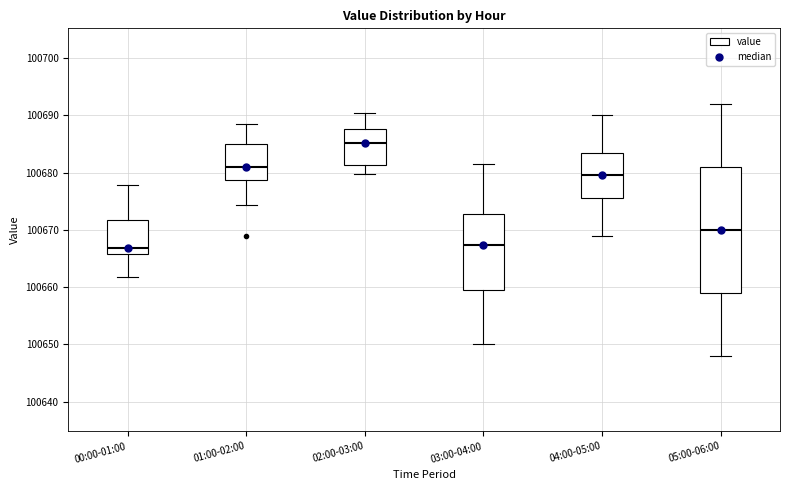

Where does the upper whisker of the box for 00:00-01:00 end on the y-axis? The values are not printed on the chart, so give them approximately, as read against the axis.

100678